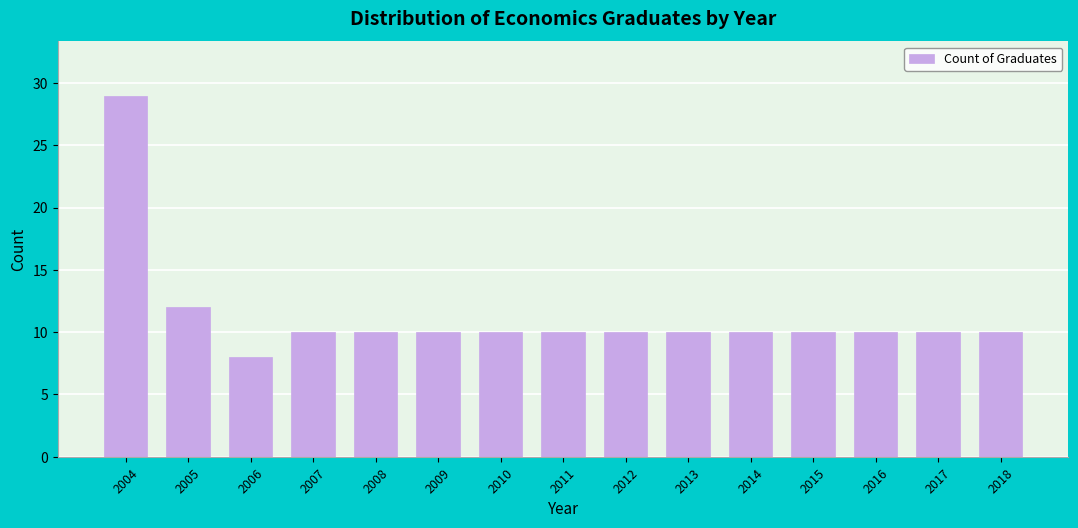

Reading left to right, transcribe all the data shown in this chart.

2004=29	2005=12	2006=8	2007=10	2008=10	2009=10	2010=10	2011=10	2012=10	2013=10	2014=10	2015=10	2016=10	2017=10	2018=10